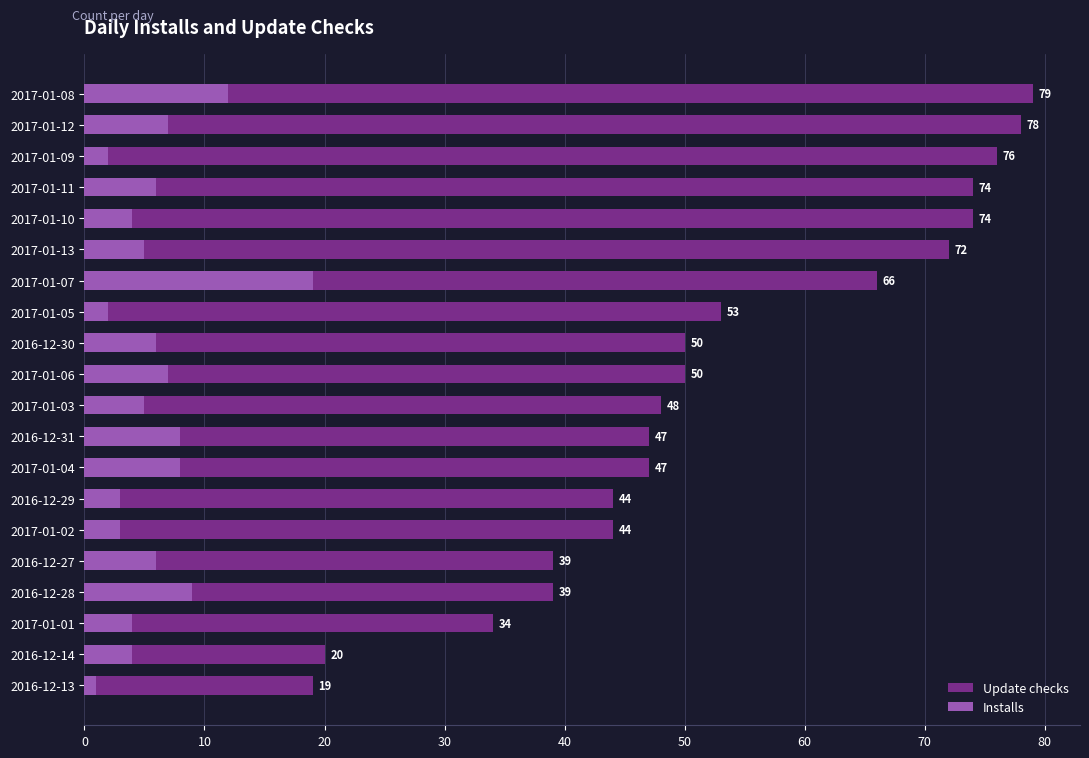

Is it true that Installs equals 2 at 2017-01-03?

False